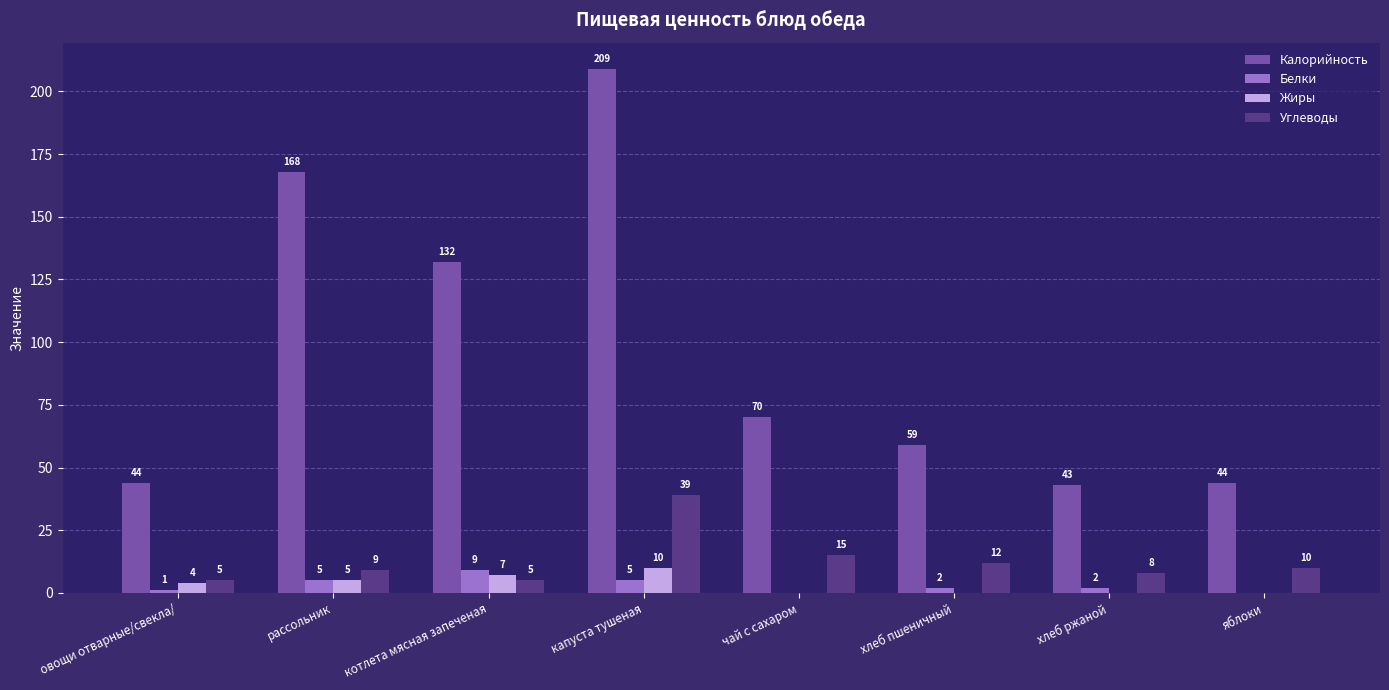

Read the Углеводы value at рассольник, to the nearest 10.

10